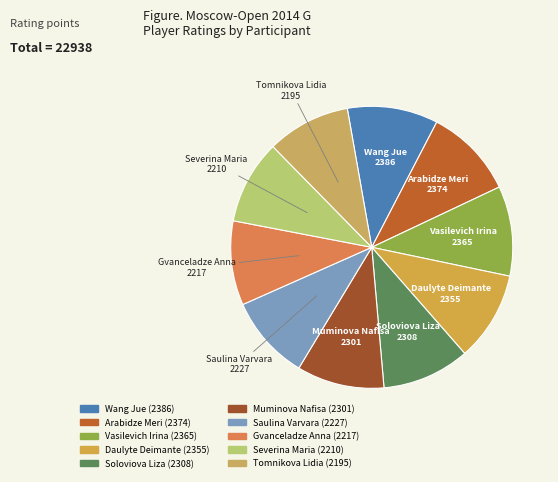

Do Muminova Nafisa and Wang Jue together represent more than half of the pie?

No